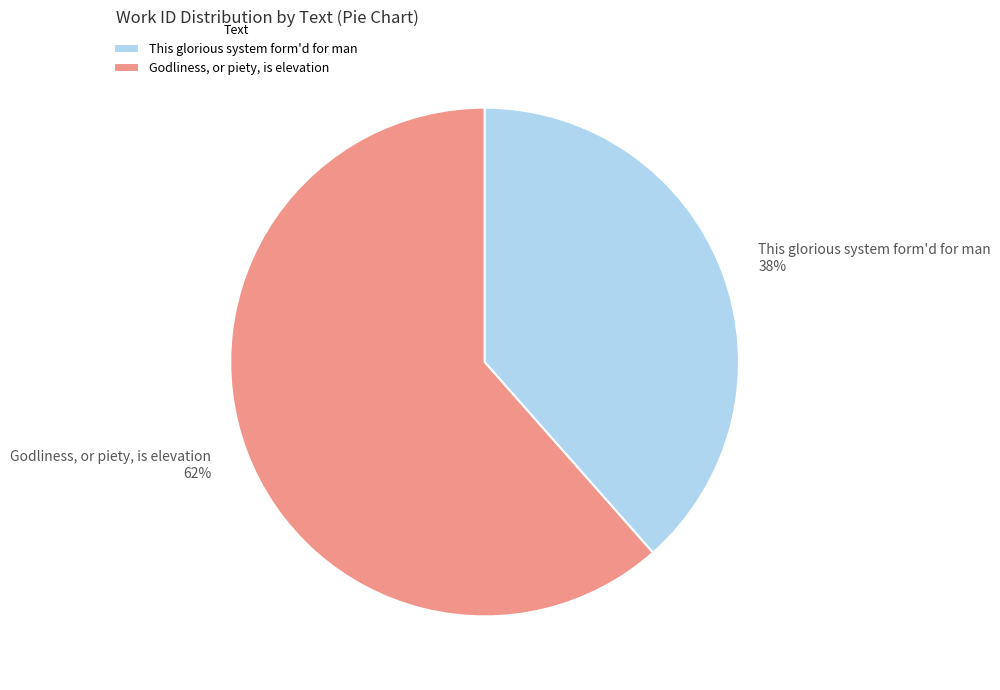

Which slice is the smallest?

This glorious system form'd for man